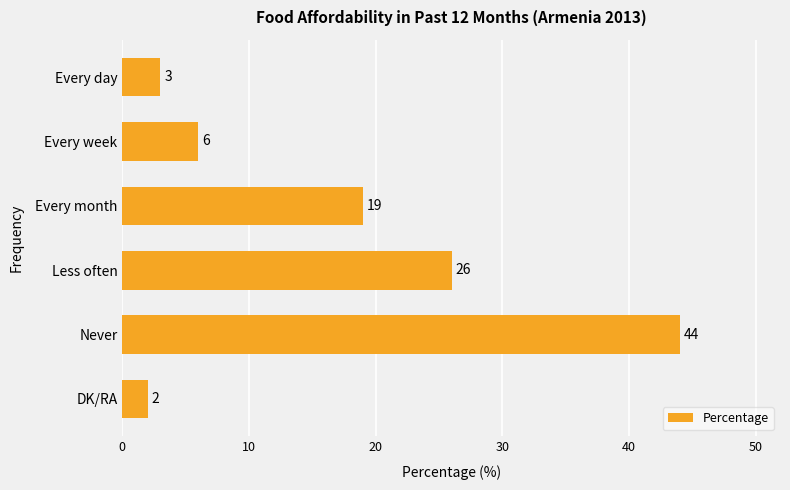

List the labels in order of value, smallest first.

DK/RA, Every day, Every week, Every month, Less often, Never